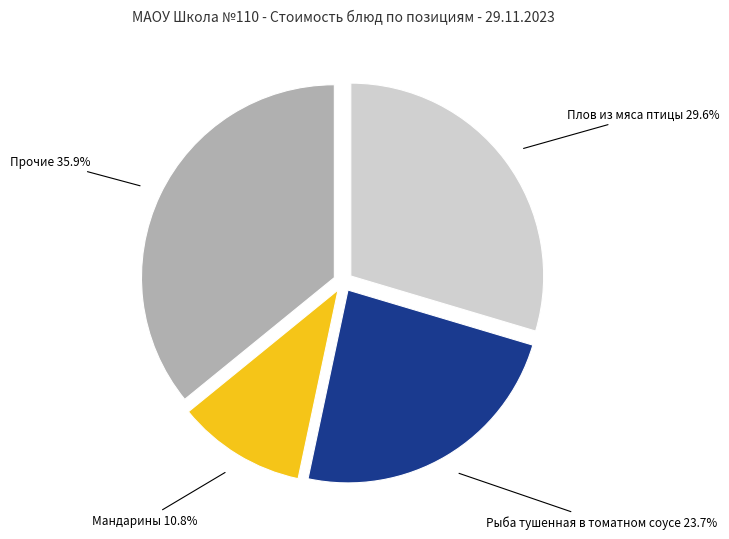

To the nearest percent, what portion does Плов из мяса птицы represent?

30%